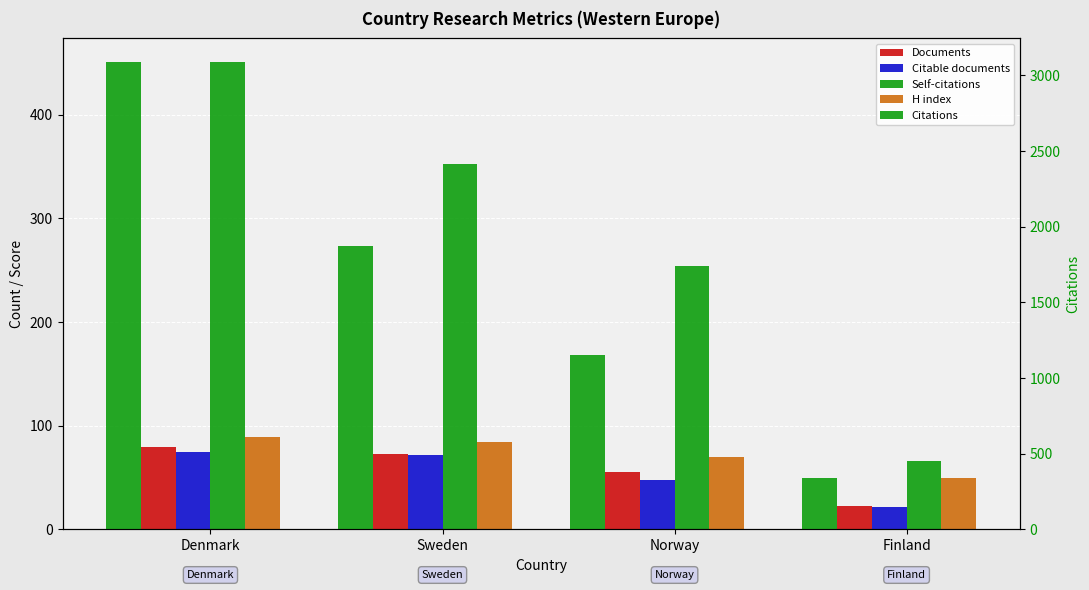

The value of Documents at Norway is 55. True or false?

True